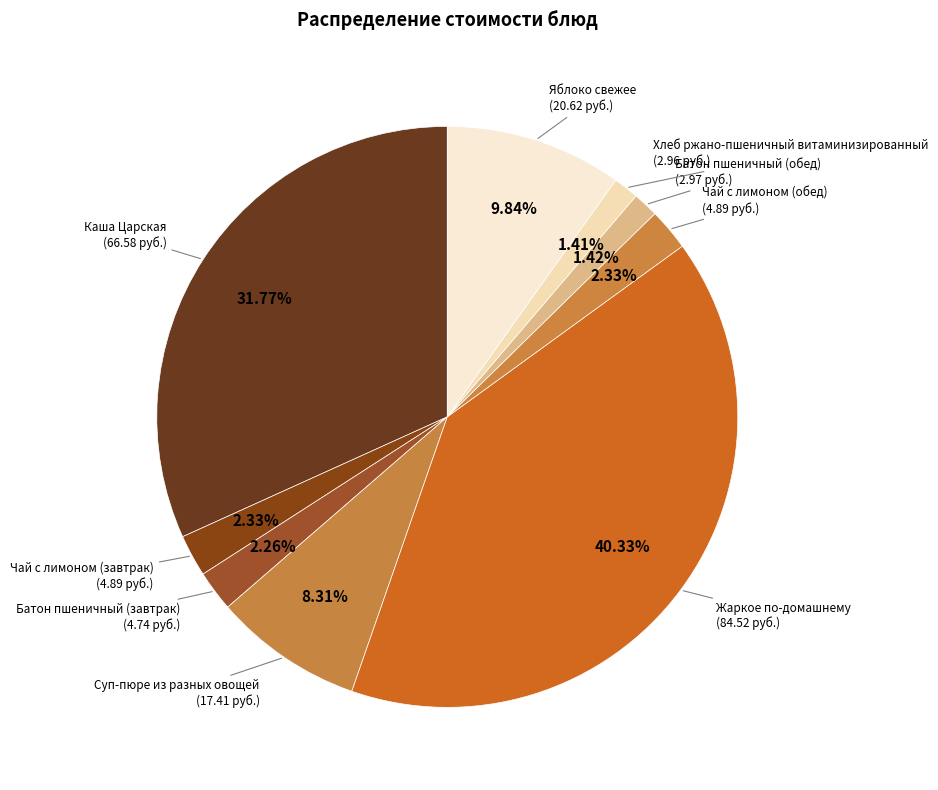

Which has a higher value, Жаркое по-домашнему or Хлеб ржано-пшеничный витаминизированный?

Жаркое по-домашнему